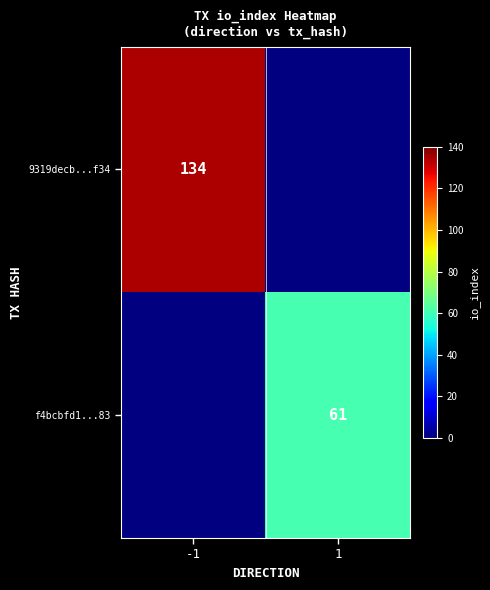

The value of 9319decb...f34 at -1 is 134. True or false?

True